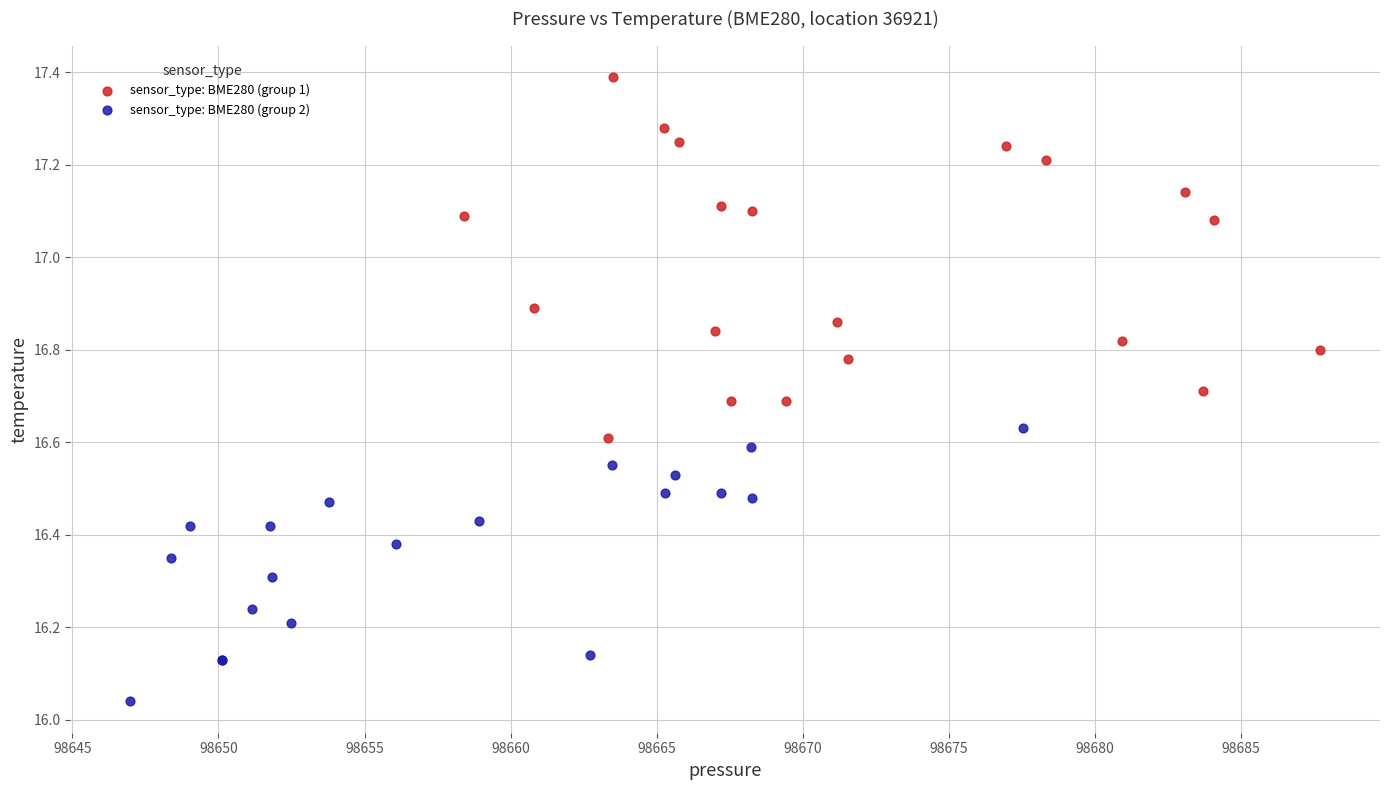

Which series reaches the maximum Y coordinate?

sensor_type: BME280 (group 1)